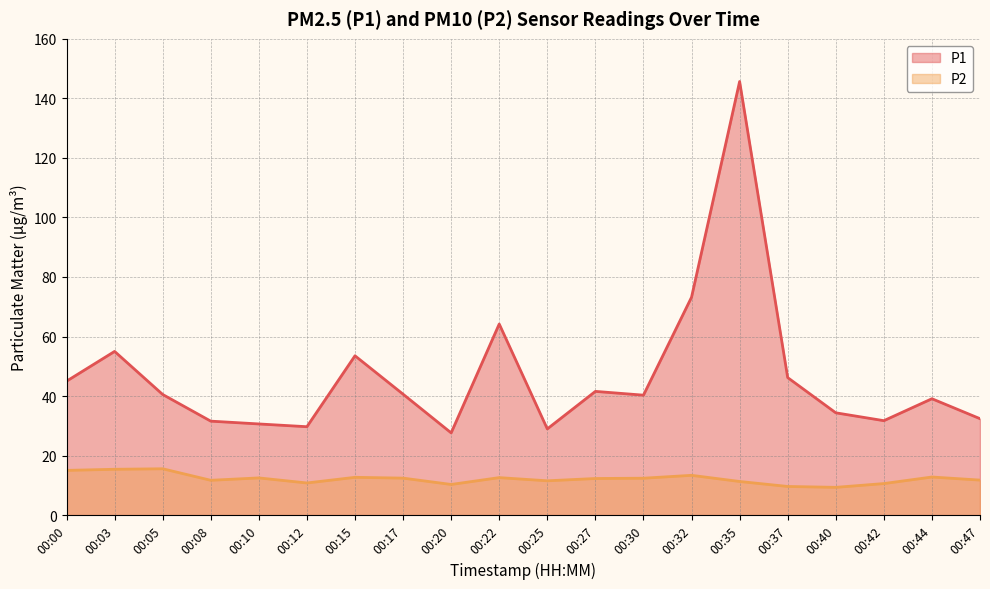

What value does the P1 series have at 00:20?

27.6